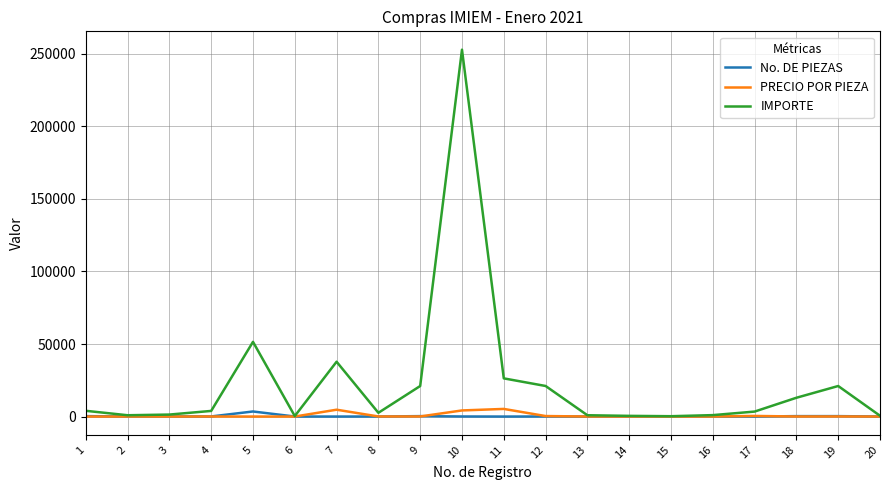

What is the approximate value of PRECIO POR PIEZA at 15?

6.1